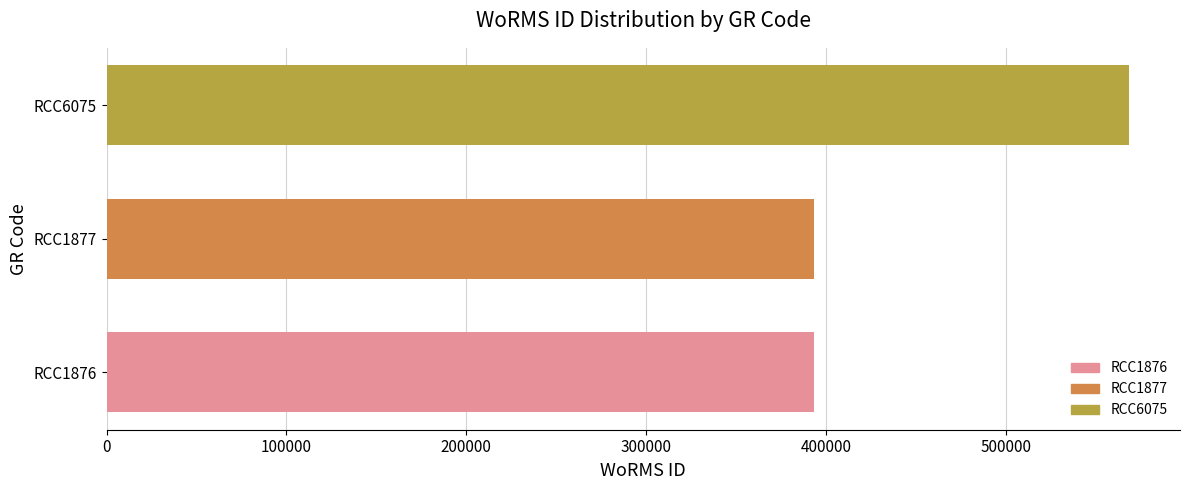

What is the change in value from RCC1877 to RCC6075?

+175180